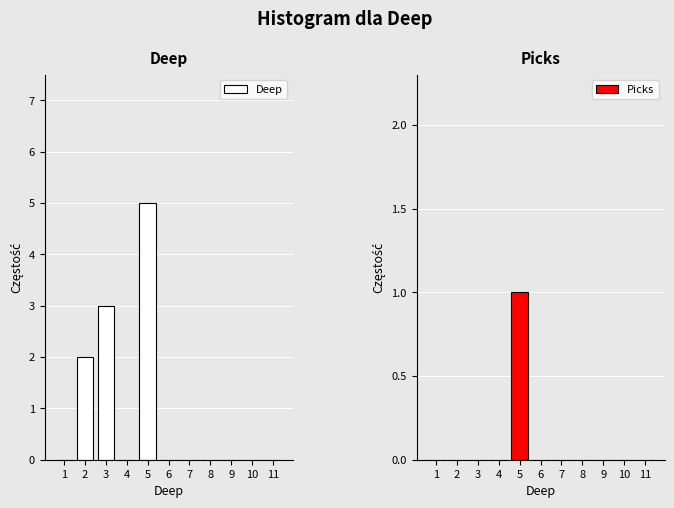

True or false: Deep has a value of 3 at 3.

True